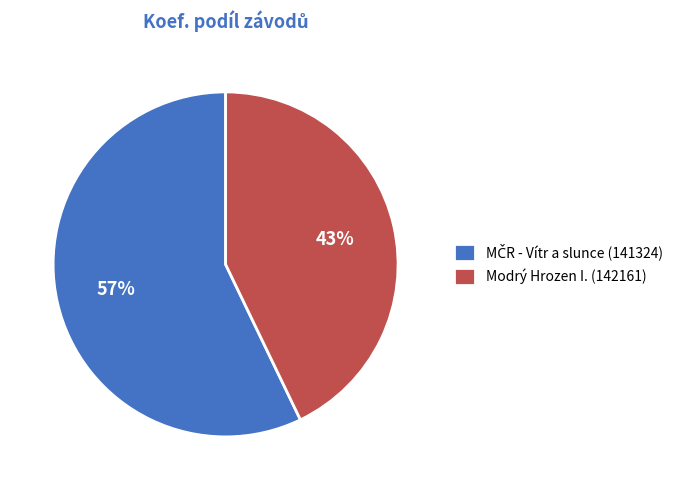

To the nearest percent, what percentage of the pie is Modrý Hrozen I. (142161)?

43%